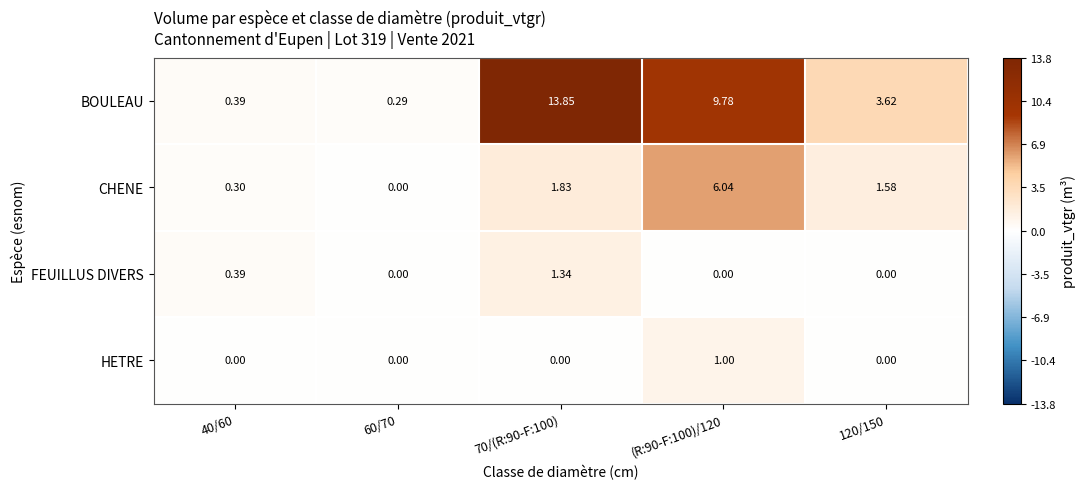

Which series has the largest total across all categories?

BOULEAU